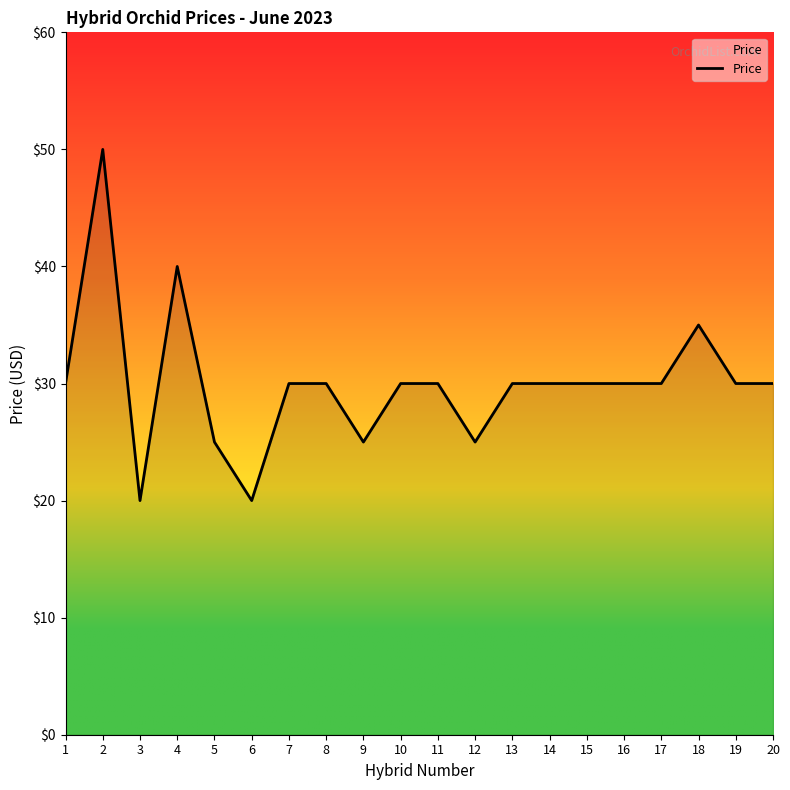

How many lines are shown in the chart?

1